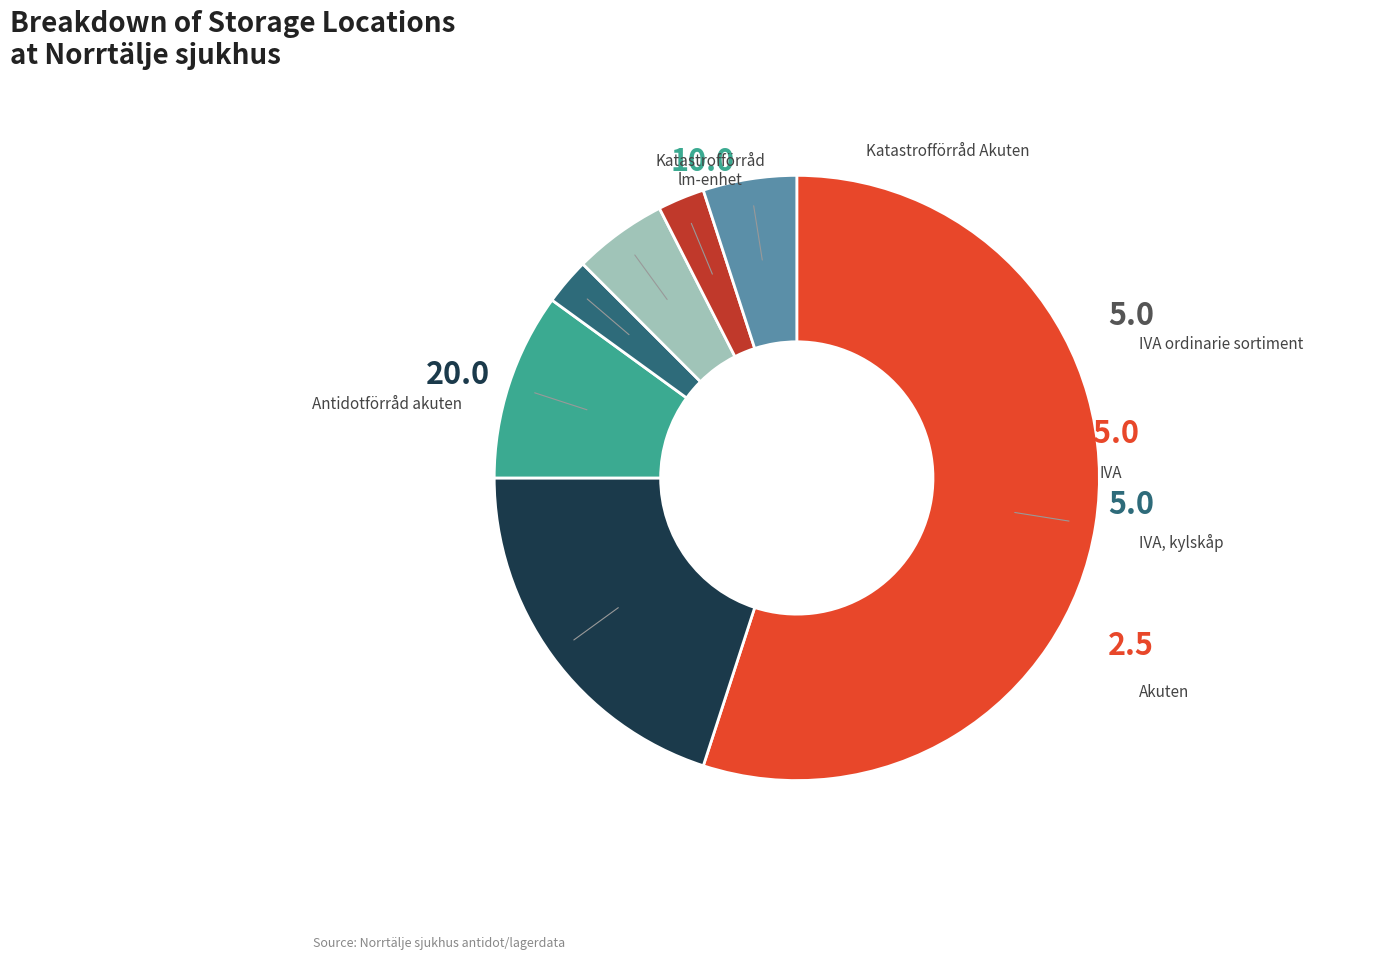

Does any single category account for the majority?

Yes